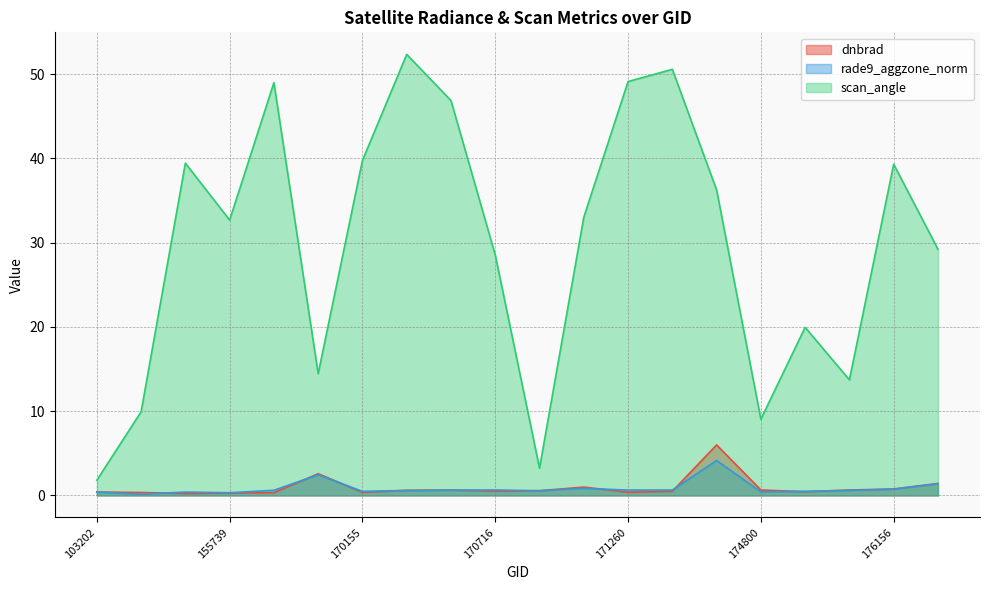

What is the value of the dnbrad point at the 15th from the left?

6.0